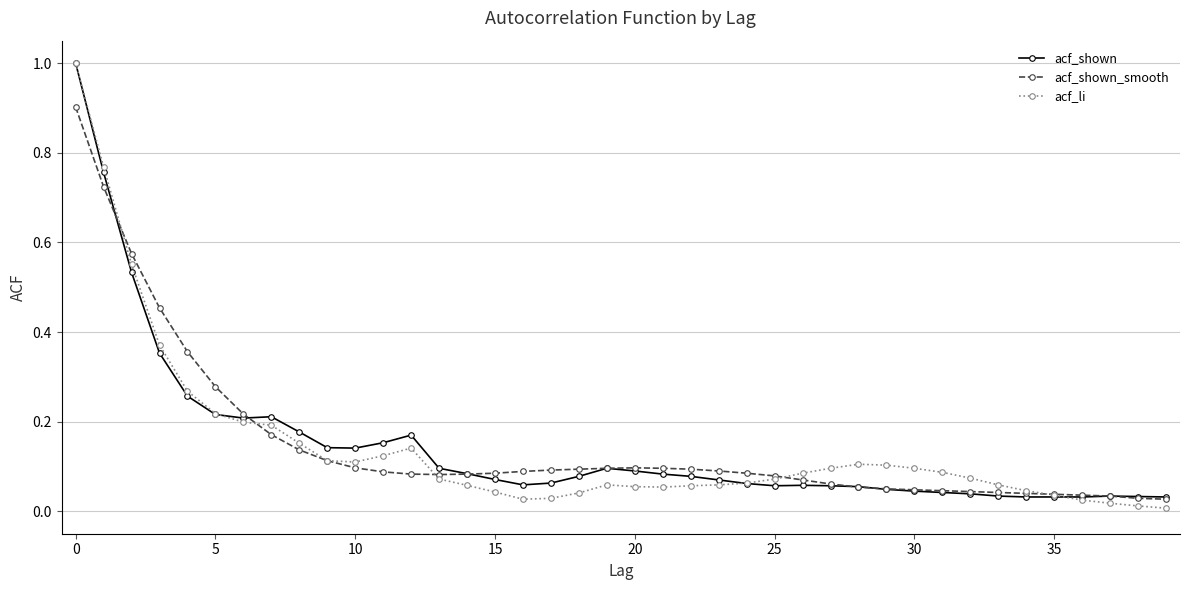

Which series has the widest spread of values?

acf_li